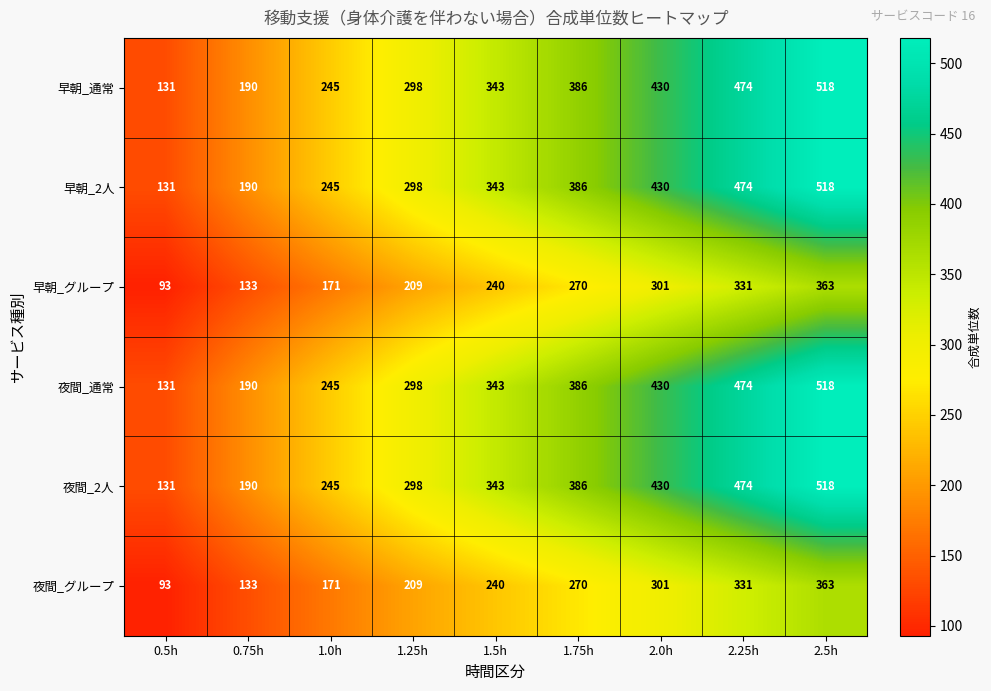

Count the 夜間_2人 values in the range 245 to 430.

5